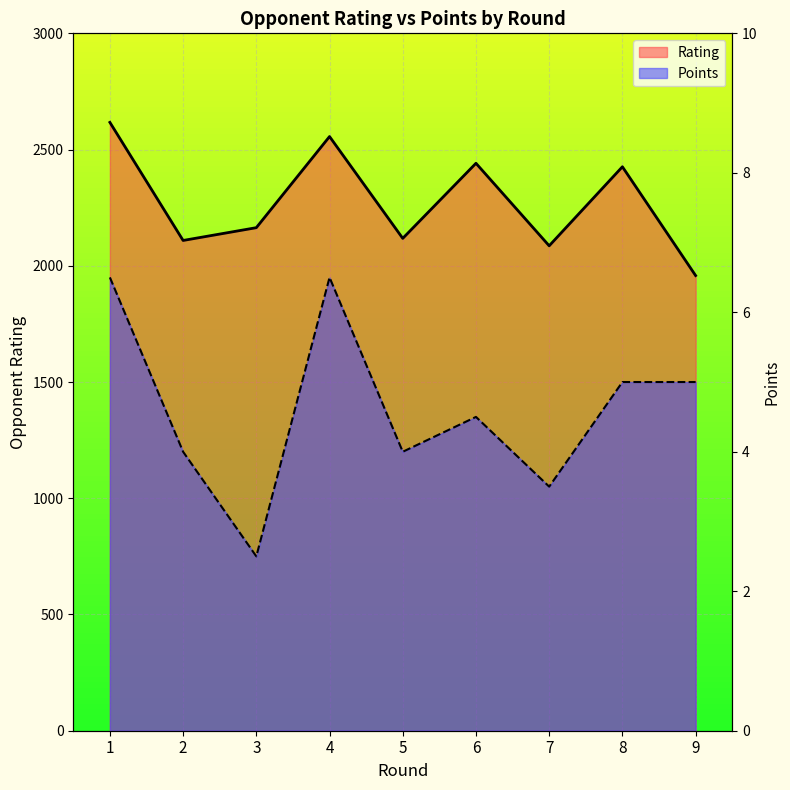

At which category does the chart reach its peak across all series?

1